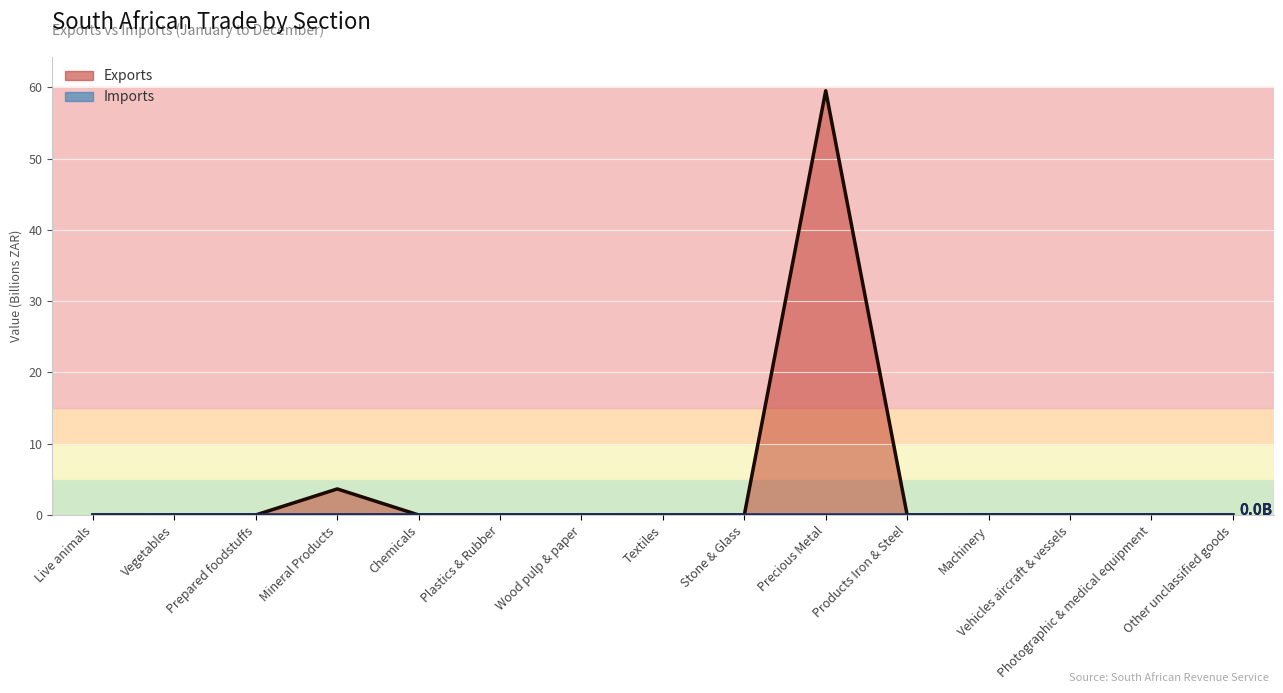

How many interior local peaks does the Exports series have?

5